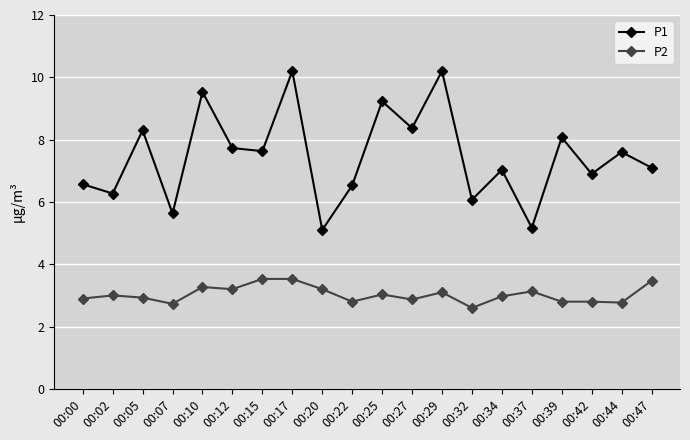

Where does the P1 series first go above 7?

00:05